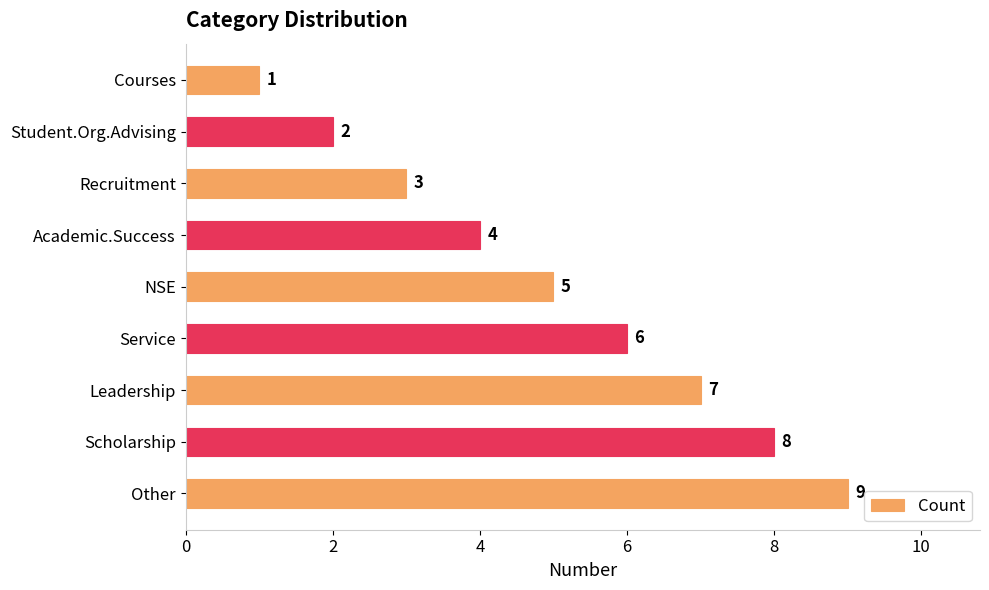

Where is the data nearest to the value 5?

NSE